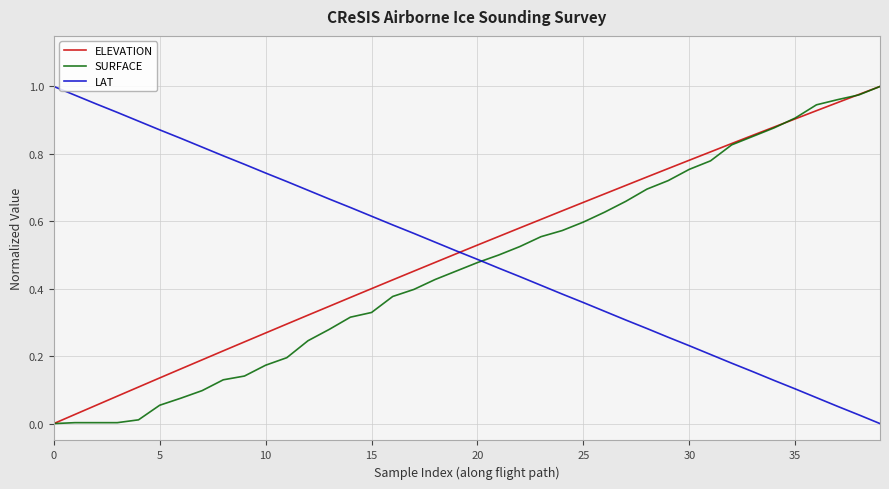

True or false: LAT has more than 2 interior local peaks.

False